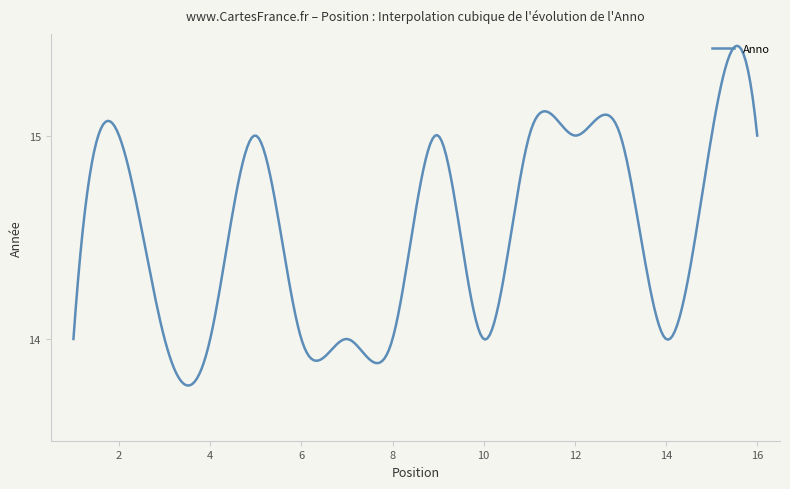

At which label is the value closest to 14?

1